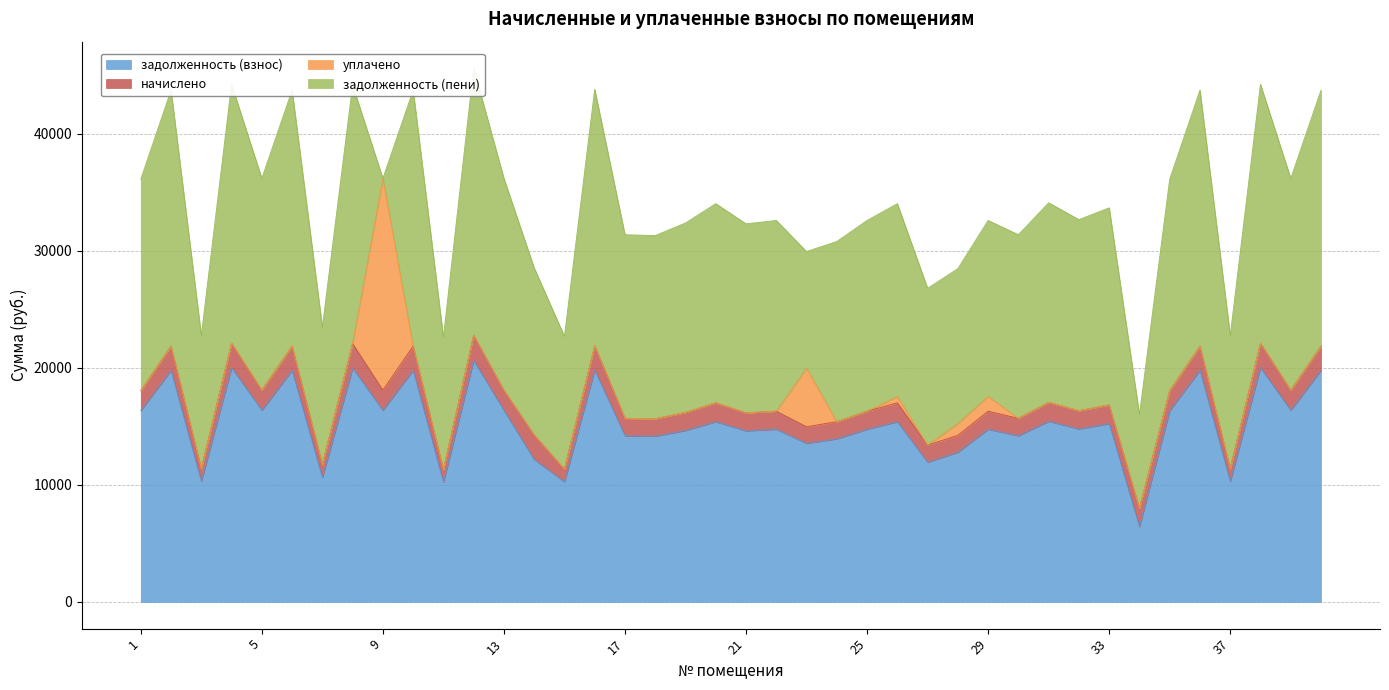

True or false: начислено and задолженность (взнос) intersect in this chart.

False